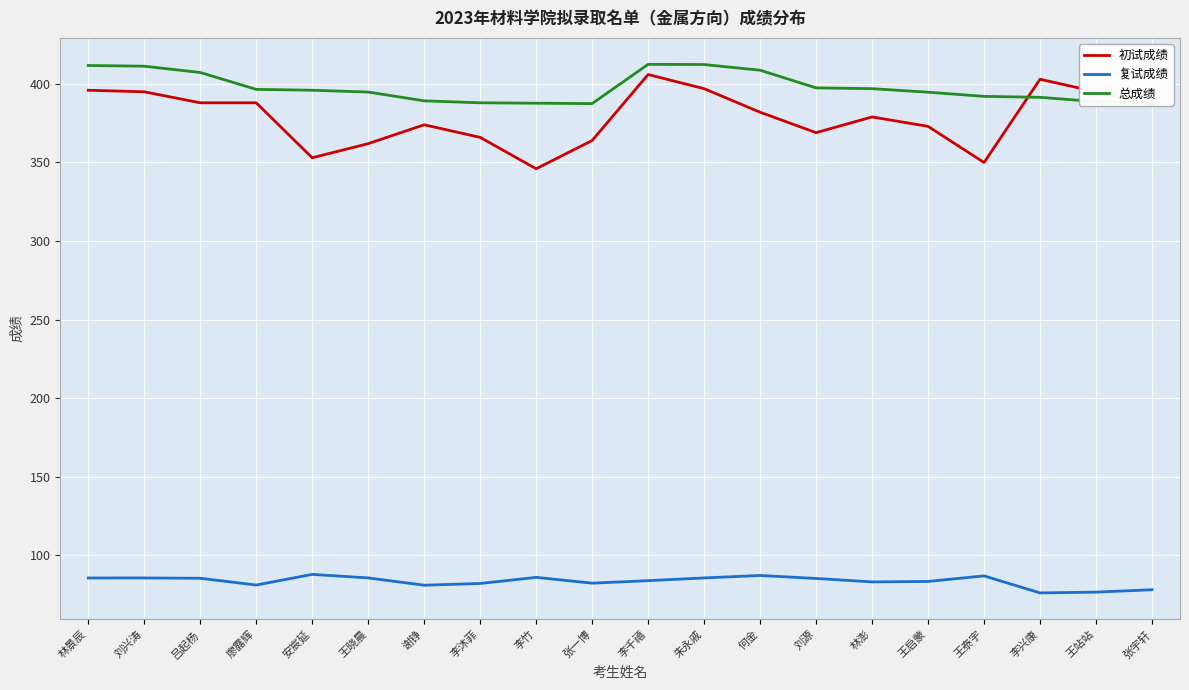

What is the lowest value of the 复试成绩 series?

76.0